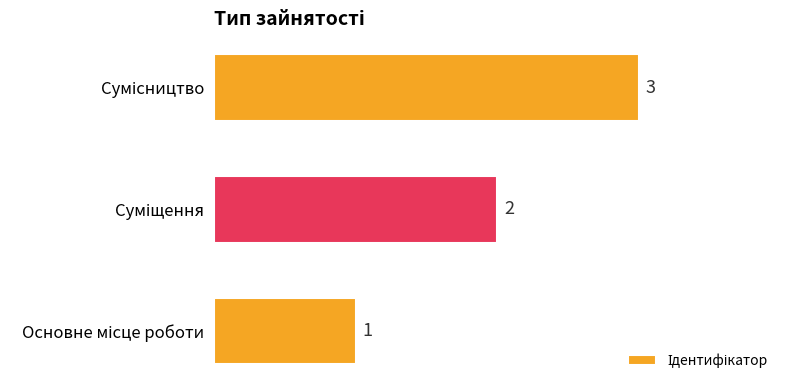

What is the average value?

2